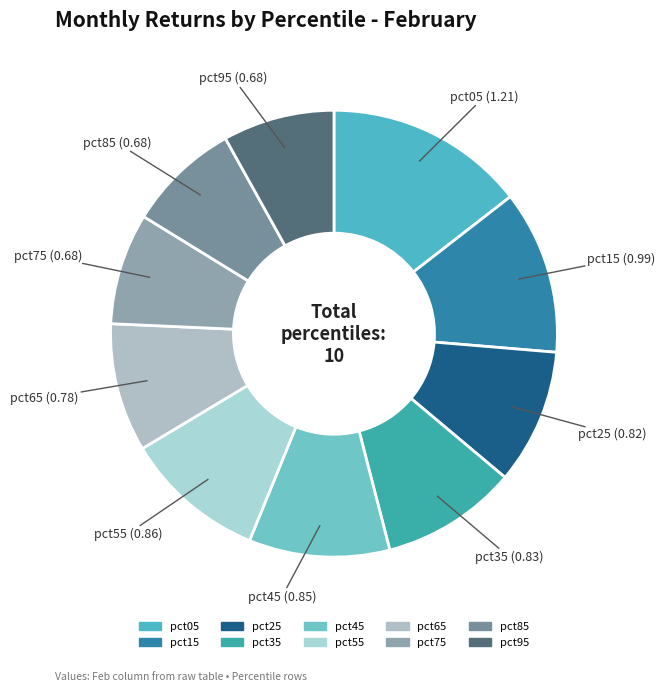

Which category has the biggest portion of the pie?

pct05